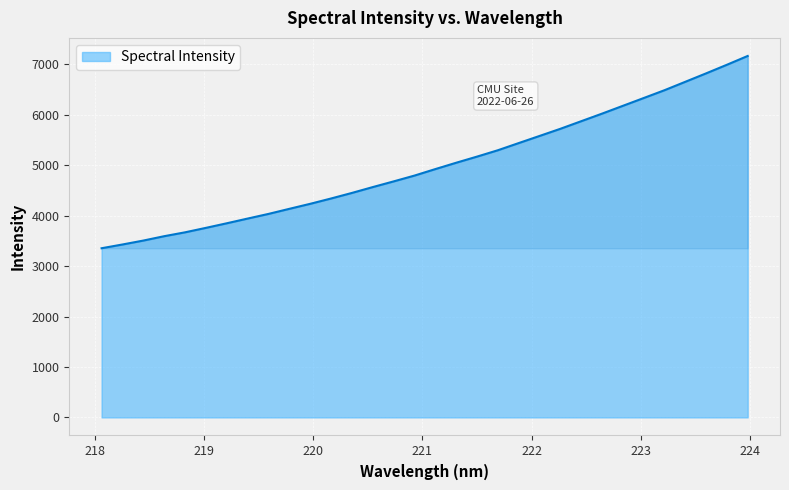

What is the maximum value shown in the chart?

7169.3